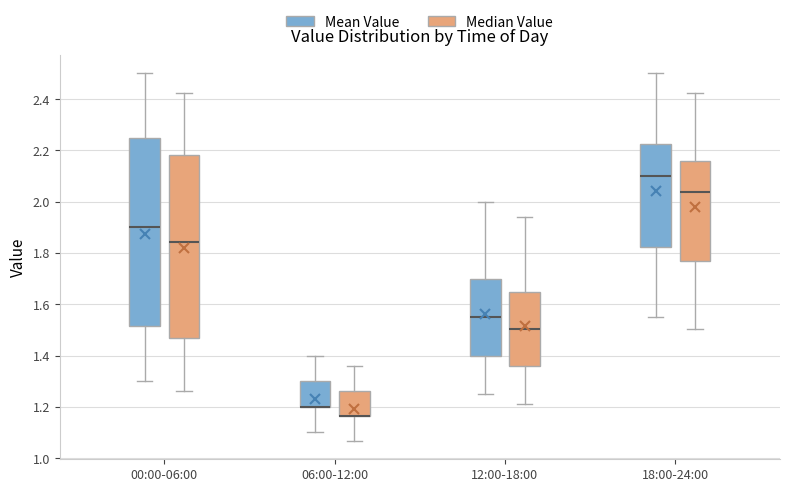

Where does the median line of the box for 00:00-06:00 (Mean Value) sit on the y-axis? The values are not printed on the chart, so give them approximately, as read against the axis.

1.90